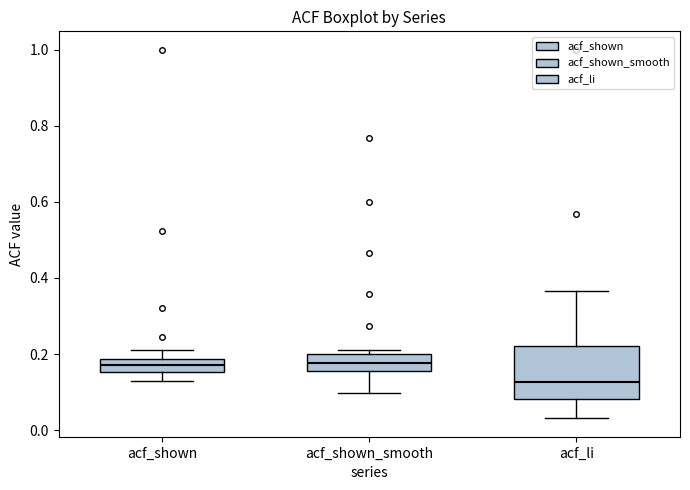

Comparing the boxes themselves (not the whiskers), which one is the tallest?

acf_li